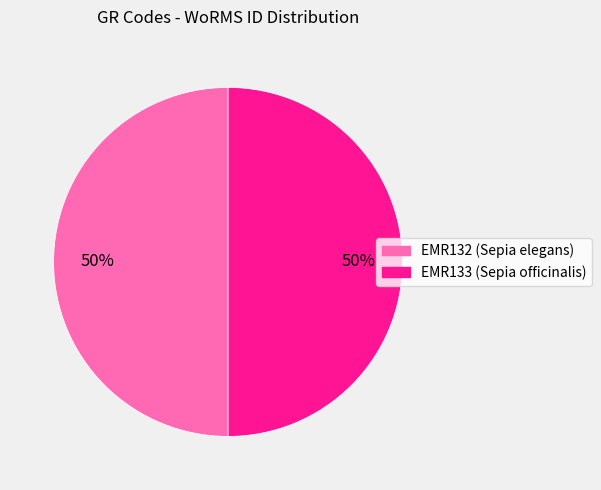

Is it true that EMR132 is 40% of the pie?

False